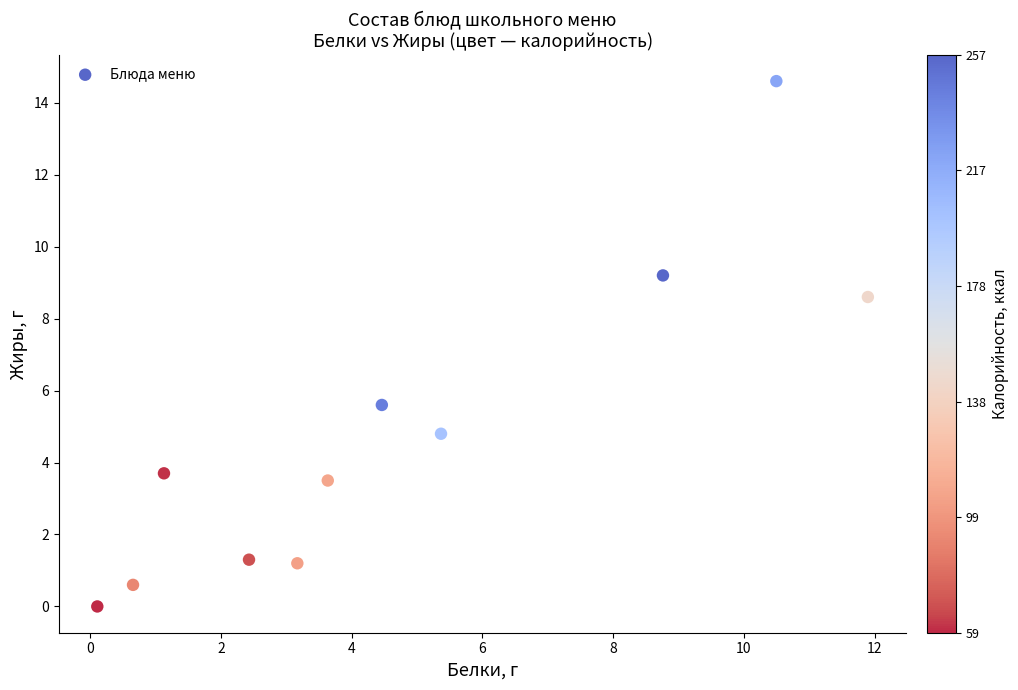

What Y value in the scatter plot is closest to 7?

5.6